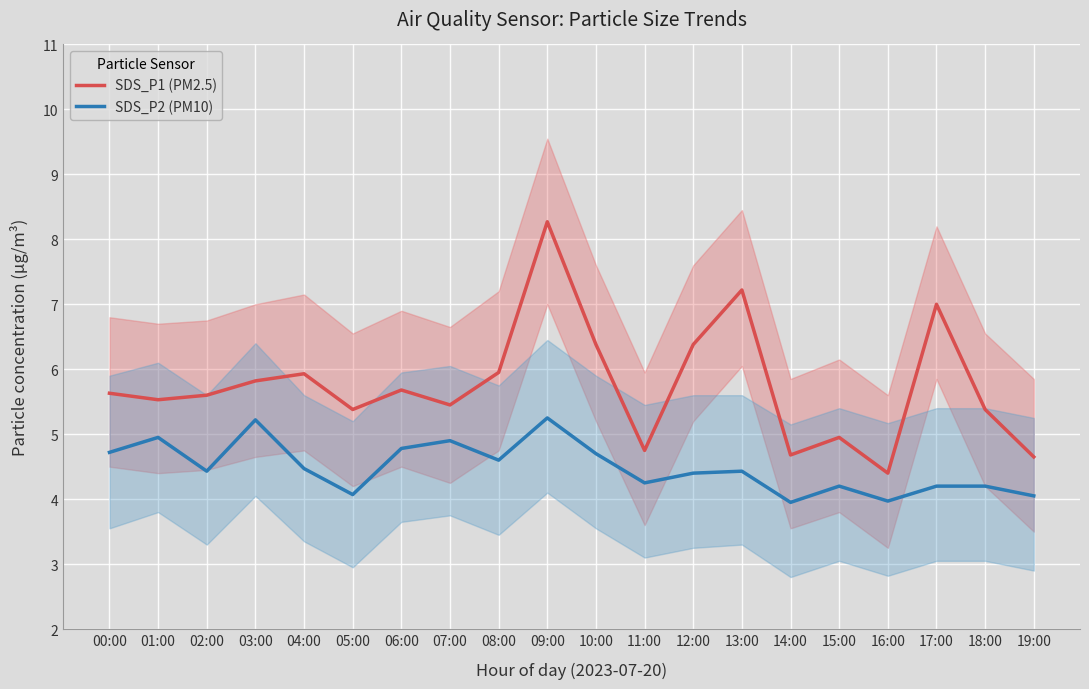

At which label is SDS_P1 (PM2.5) closest to 6?

08:00